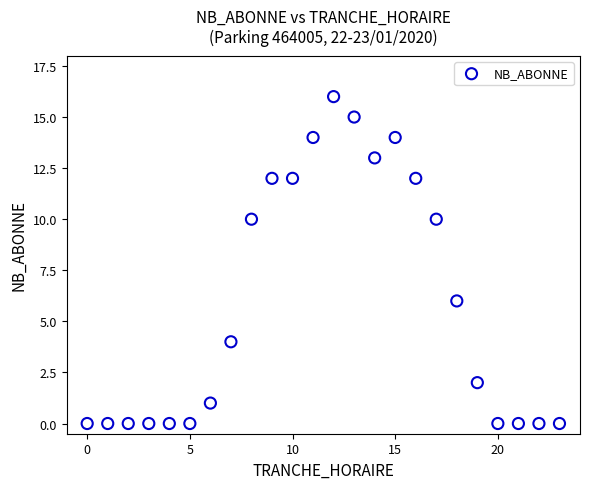

What is the range of X values (max minus min)?

23